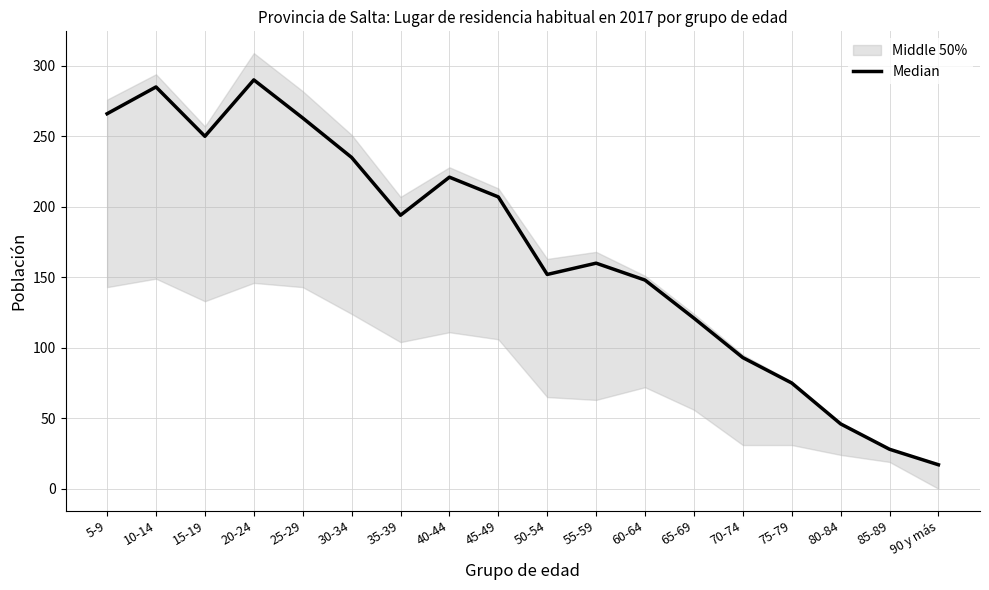

At which category does the chart reach its minimum across all series?

90 y más